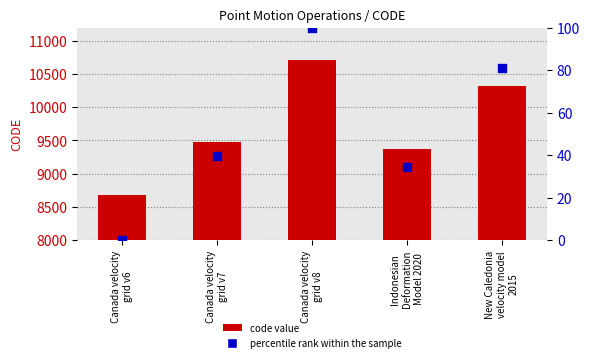

At how many categories does at least one series exceed 4114?

5